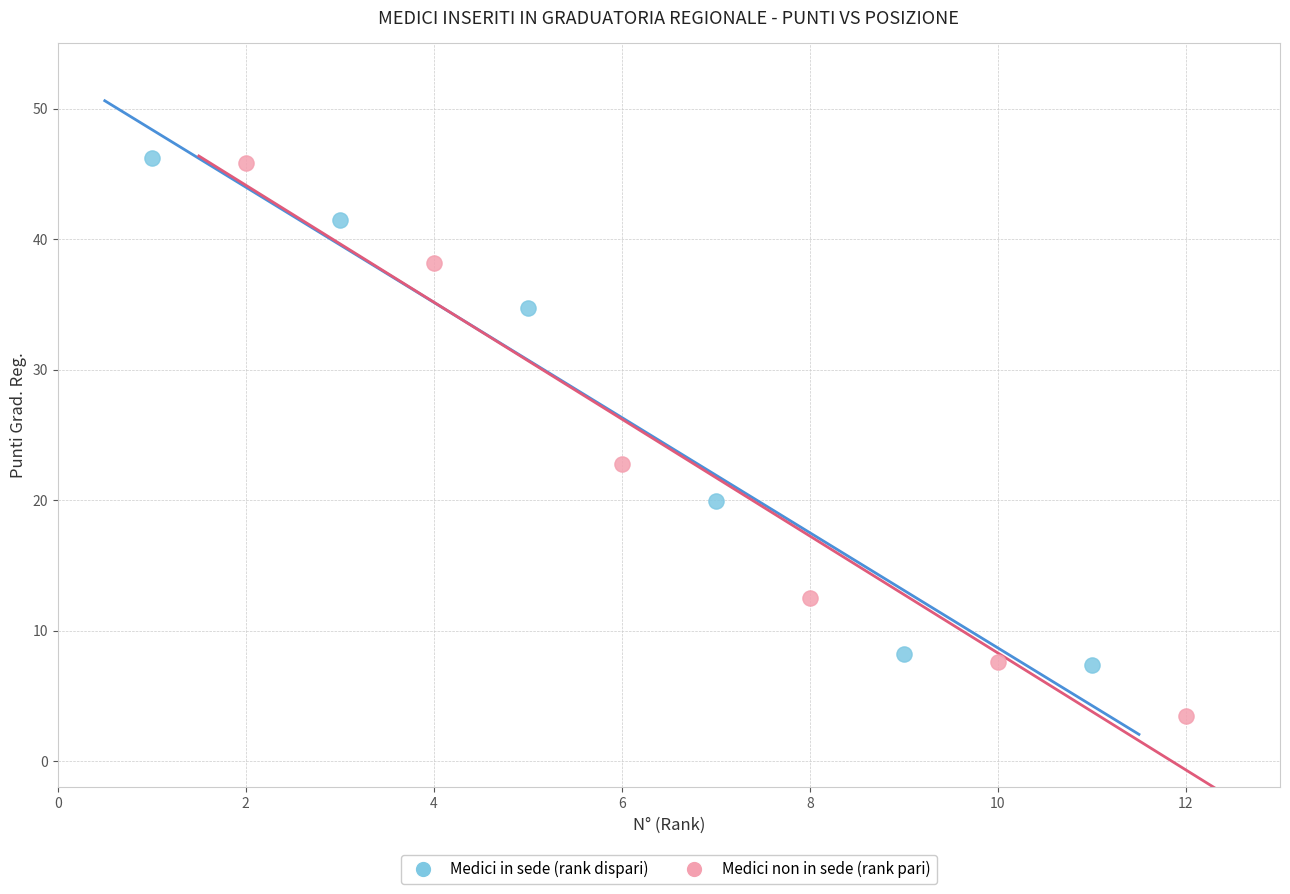

Which series contains the lowest Y value?

Medici non in sede (rank pari)